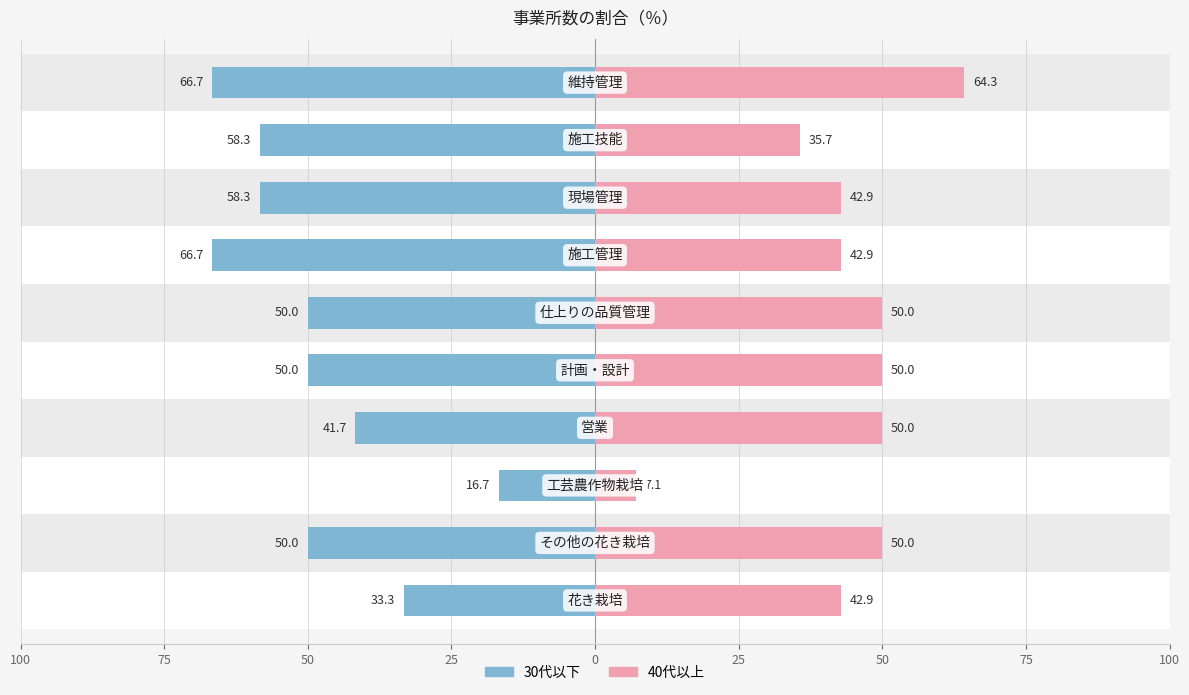

How many data points does each series have?

10